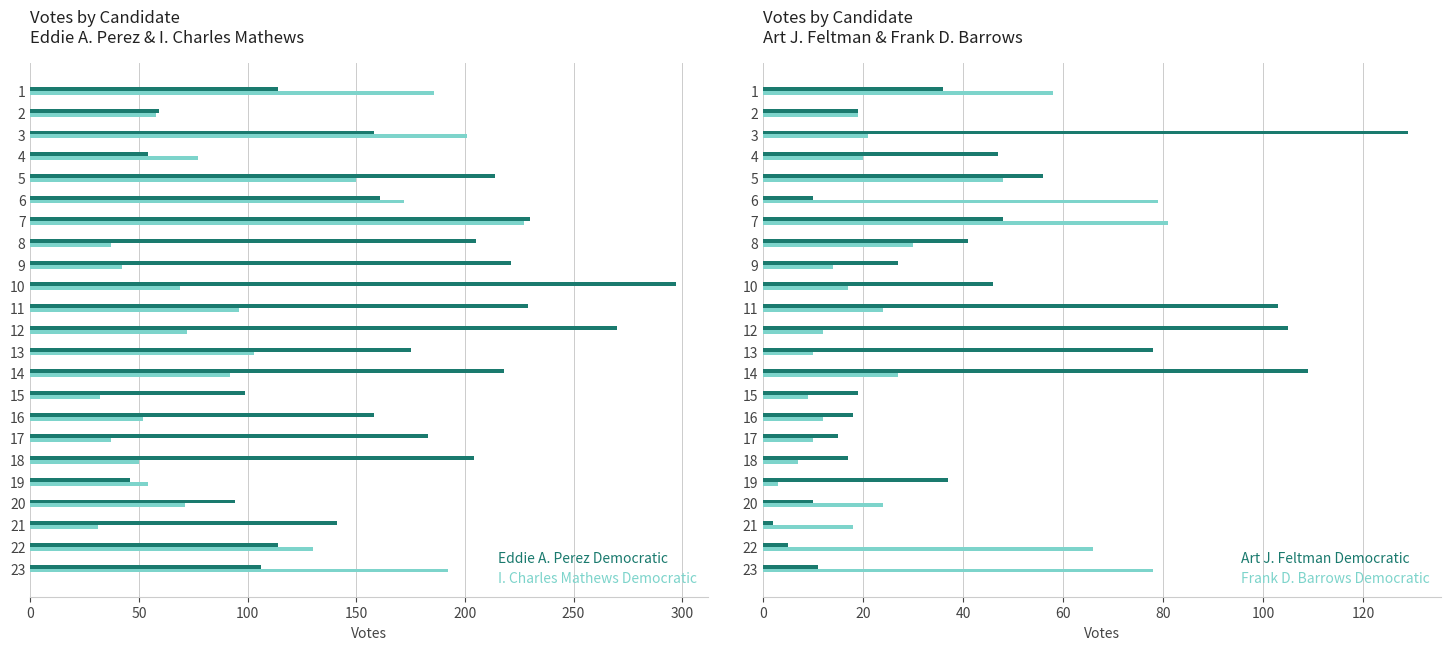

The value of Frank D. Barrows Democratic at 10 is 17. True or false?

True